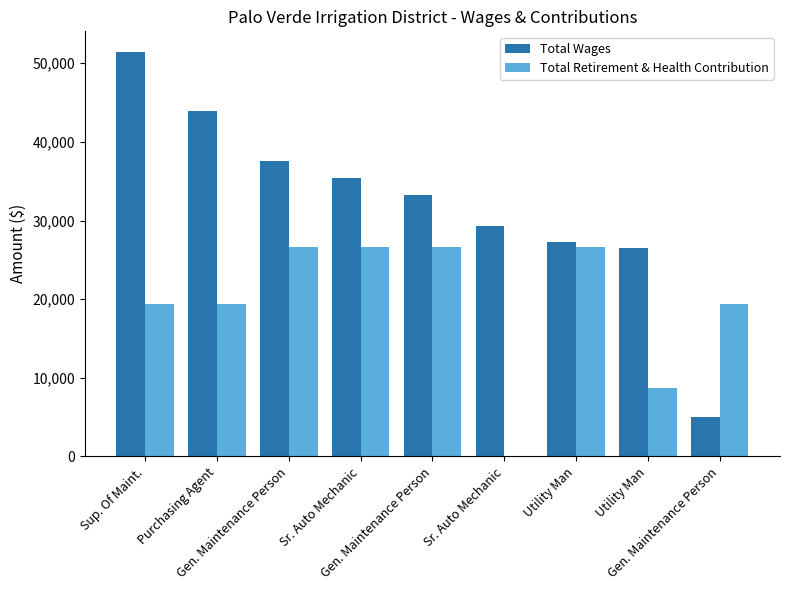

What are all the series names shown in the legend?

Total Wages, Total Retirement & Health Contribution